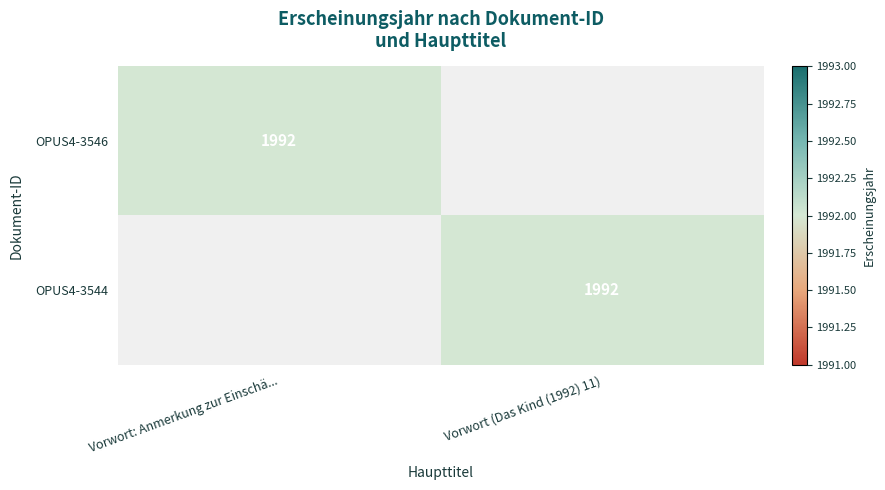

True or false: OPUS4-3546 has a value of 1992 at Vorwort: Anmerkung zur Einschä....

True